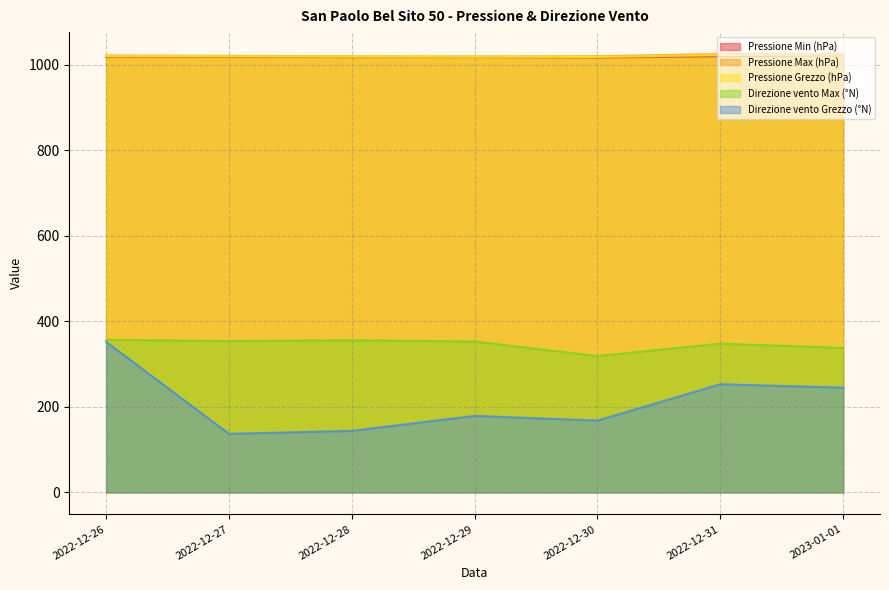

True or false: Pressione Max (hPa) has a value of 1753.6 at 2022-12-26.

False